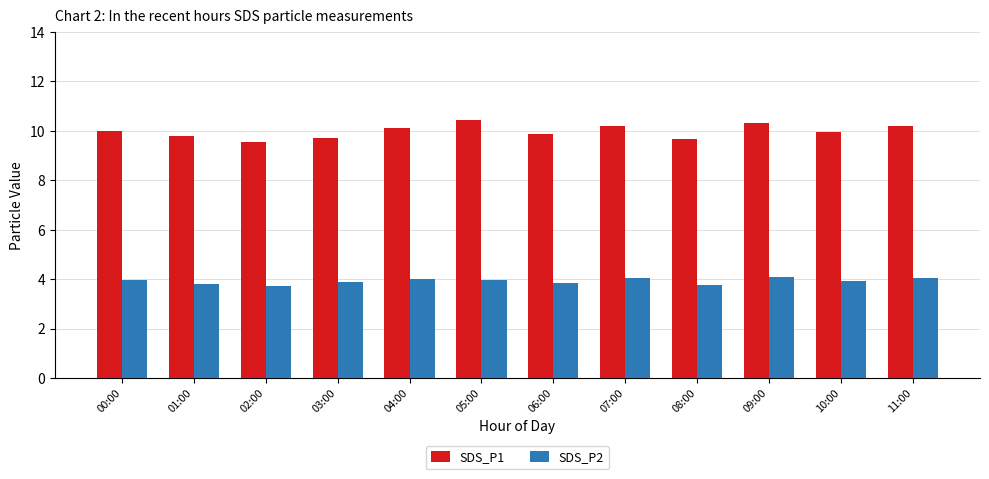

The SDS_P1 series shows 16.8 at 06:00. True or false?

False